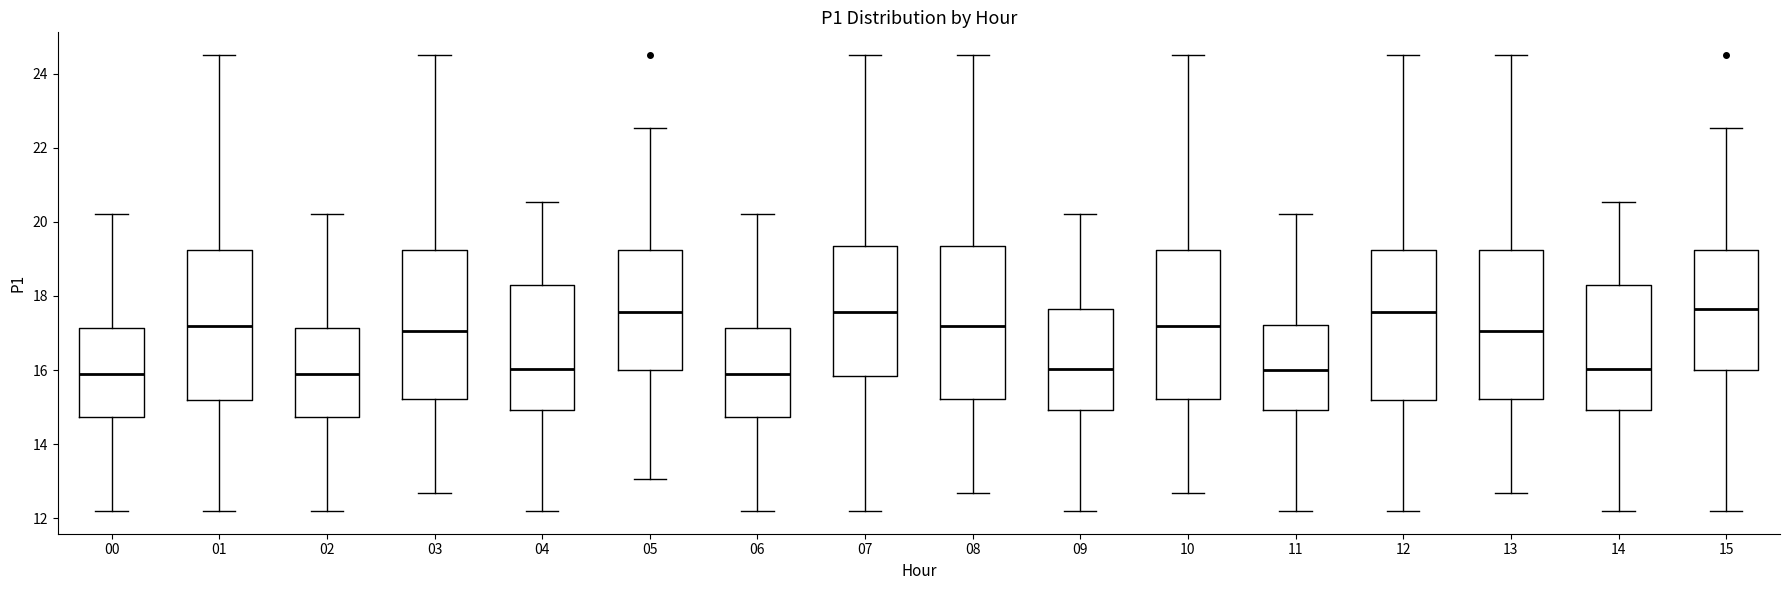

Reading left to right, transcribe this box plot: for each box, give where its median line is, the range the box spans, and where its two whiskers end, as read against the y-axis. The values are not printed on the chart, so give them approximately, as read against the axis.

00: median 16.0, box 14.8 to 17.2, whiskers 12.2 to 20.2
01: median 17.2, box 15.2 to 19.2, whiskers 12.2 to 24.6
02: median 16.0, box 14.8 to 17.2, whiskers 12.2 to 20.2
03: median 17.0, box 15.2 to 19.2, whiskers 12.6 to 24.6
04: median 16.0, box 15.0 to 18.4, whiskers 12.2 to 20.6
05: median 17.6, box 16.0 to 19.2, whiskers 13.0 to 22.6
06: median 16.0, box 14.8 to 17.2, whiskers 12.2 to 20.2
07: median 17.6, box 15.8 to 19.4, whiskers 12.2 to 24.6
08: median 17.2, box 15.2 to 19.4, whiskers 12.6 to 24.6
09: median 16.0, box 15.0 to 17.6, whiskers 12.2 to 20.2
10: median 17.2, box 15.2 to 19.2, whiskers 12.6 to 24.6
11: median 16.0, box 15.0 to 17.2, whiskers 12.2 to 20.2
12: median 17.6, box 15.2 to 19.2, whiskers 12.2 to 24.6
13: median 17.0, box 15.2 to 19.2, whiskers 12.6 to 24.6
14: median 16.0, box 15.0 to 18.4, whiskers 12.2 to 20.6
15: median 17.6, box 16.0 to 19.2, whiskers 12.2 to 22.6